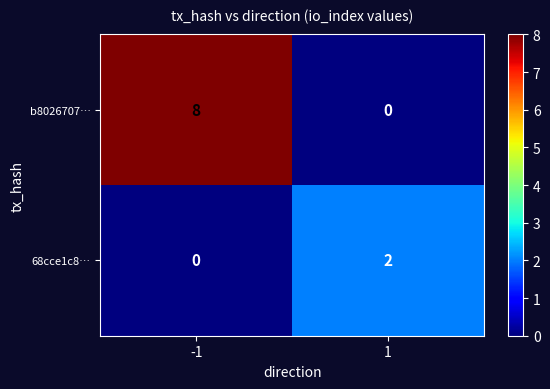

True or false: b8026707… has a value of 3 at -1.

False